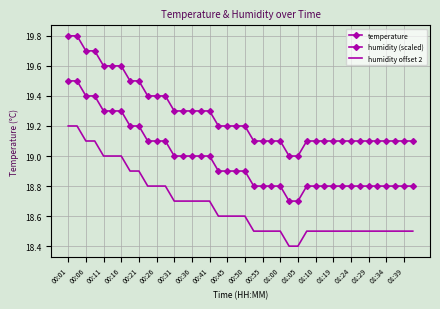

At which category is the sum across all series the highest?

00:01